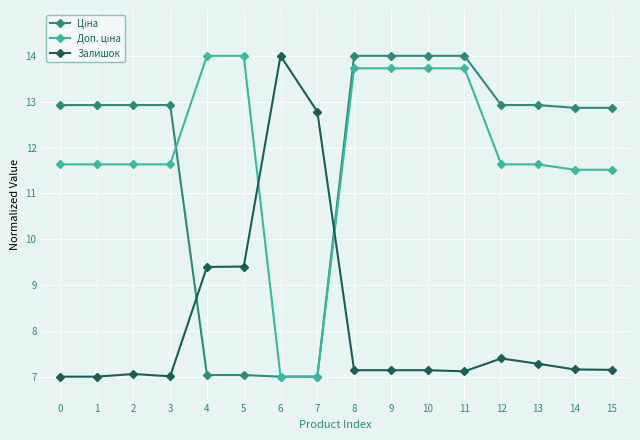

What is the maximum value shown in the chart?

14.0